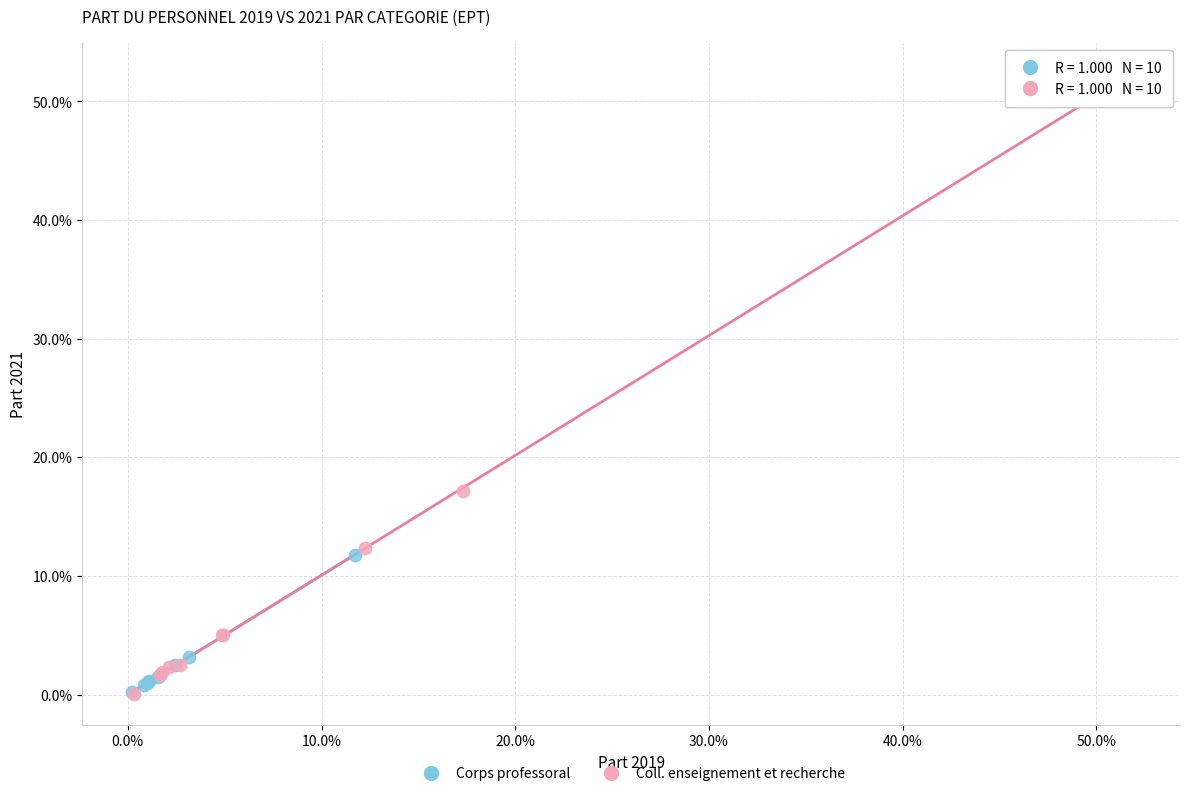

Which series has the largest Y range (max minus min)?

Coll. enseignement et recherche